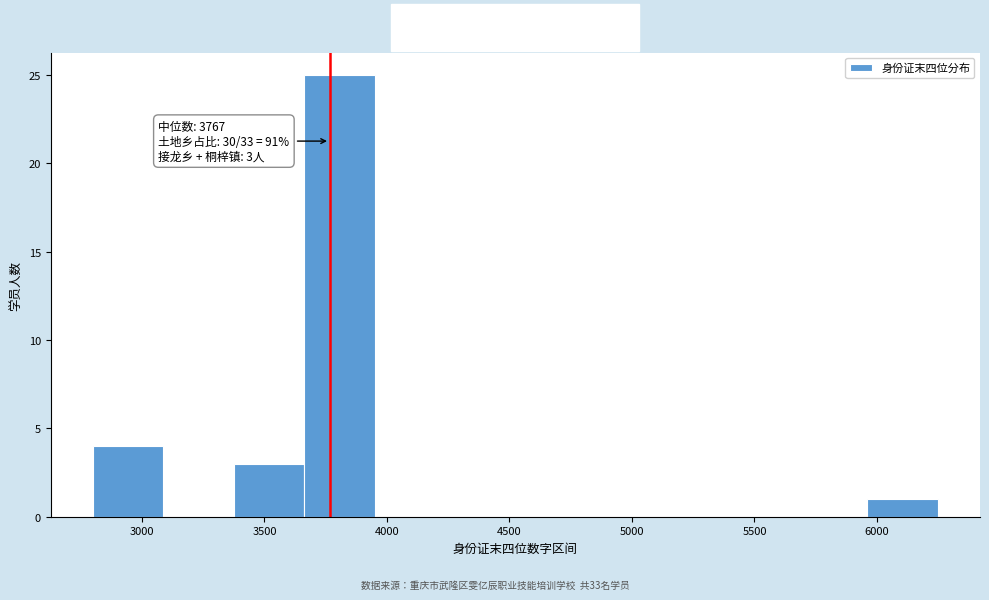

Which range on the x-axis has the tallest bar?

3650 to 3950